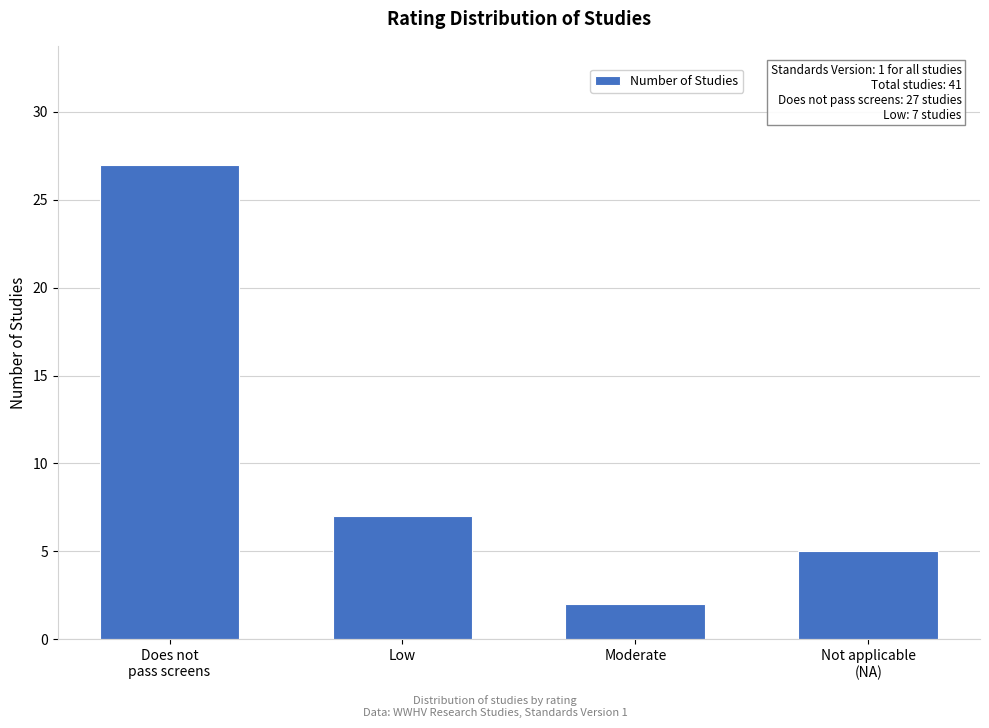

Reading right to left, extract all data points from this chart.

5	2	7	27